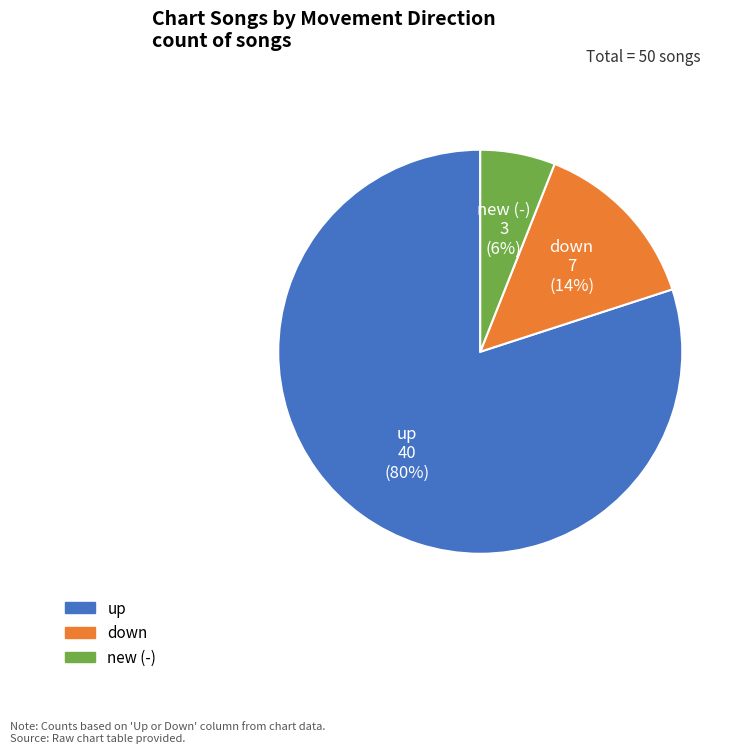

To the nearest percent, what is the difference between the down and new (-) slice percentages?

8%